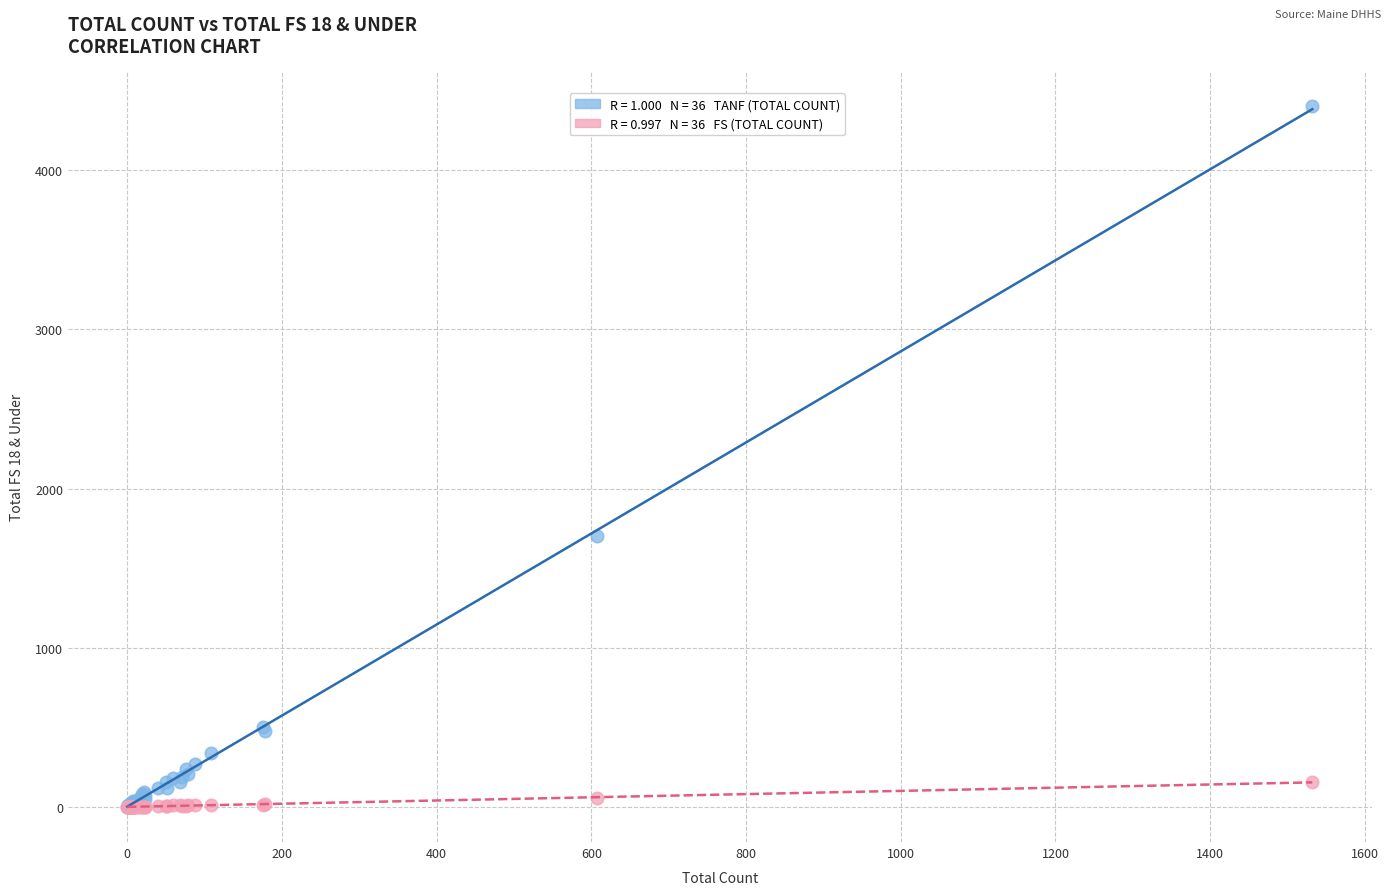

Across all series, what Y value is closest to 2199?

1704